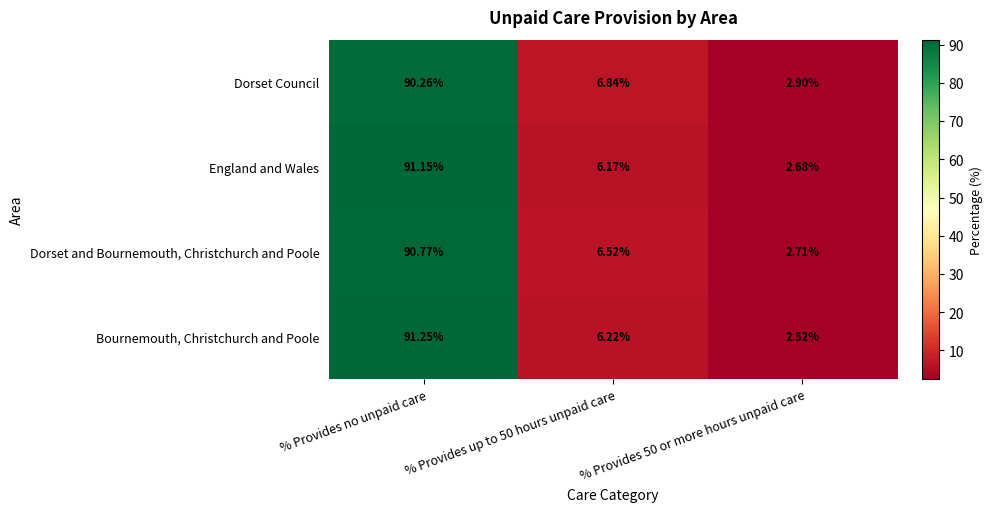

Where does the Dorset Council series first go above 6?

% Provides no unpaid care